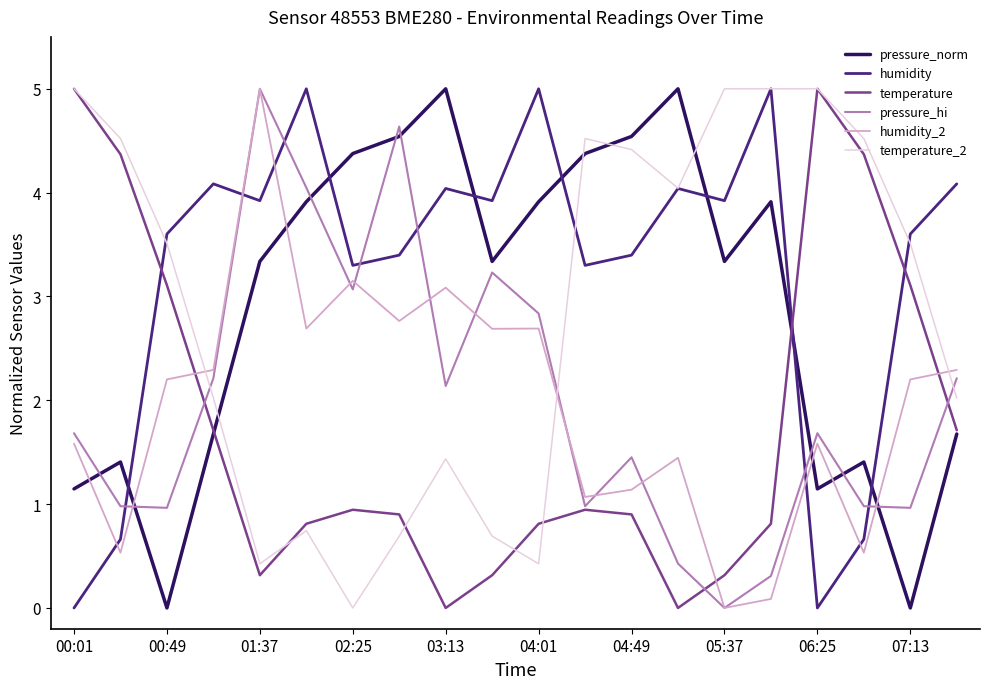

Does the chart display data point markers on the line(s)?

No